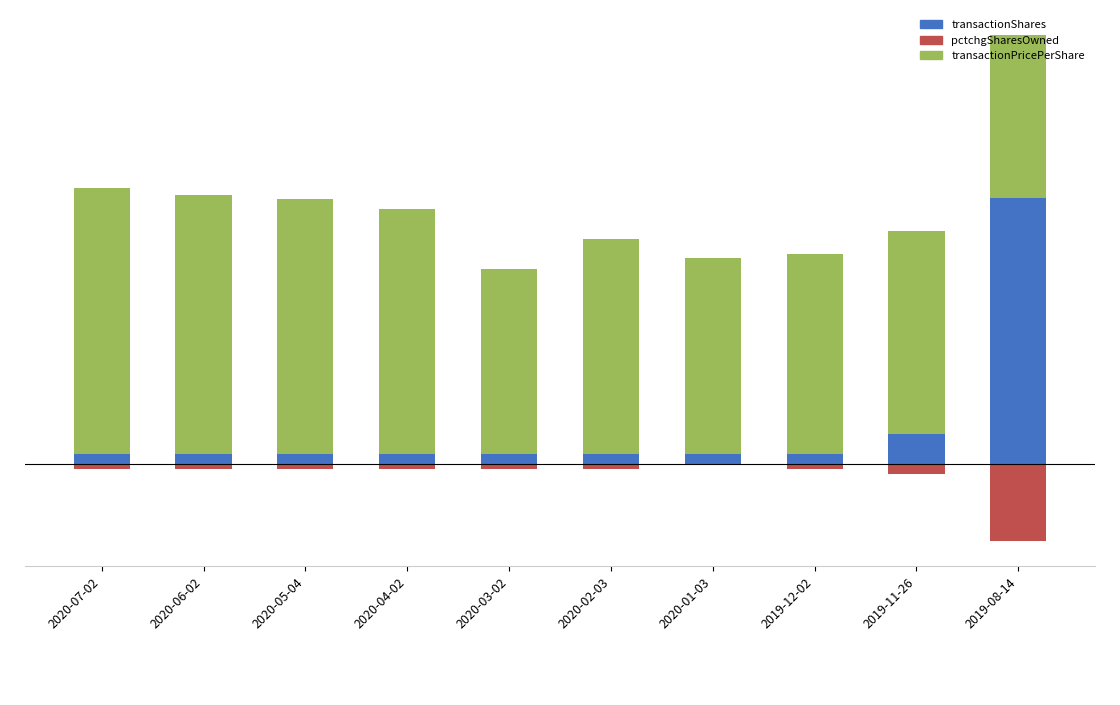

What is the difference between the maximum and second lowest values in the pctchgSharesOwned series?

4.0